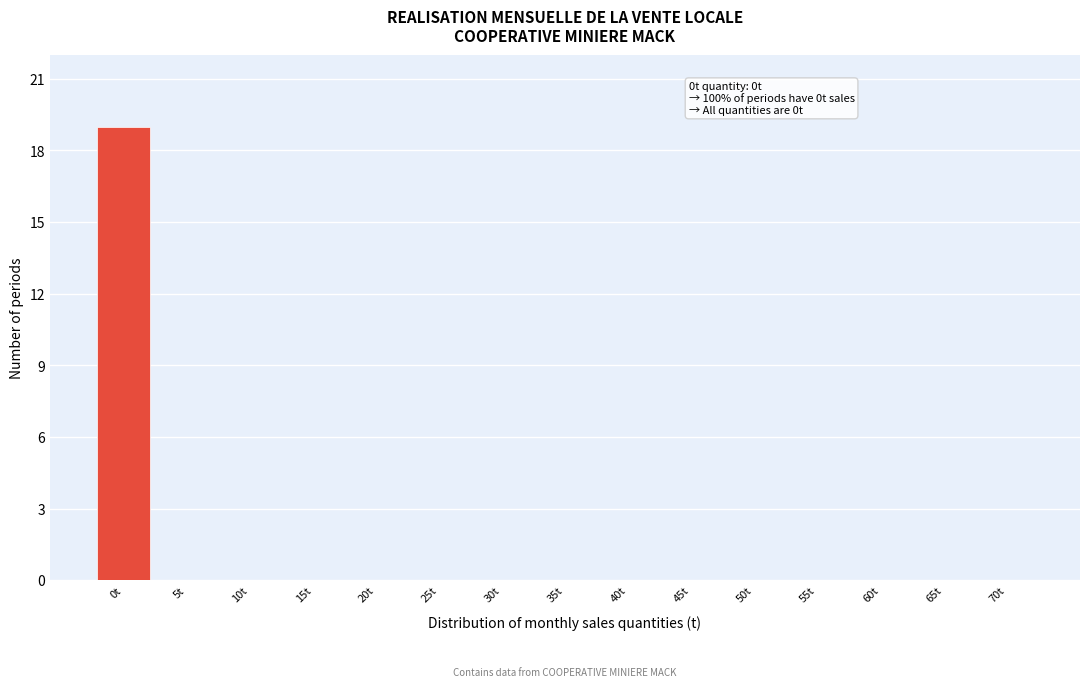

Reading left to right, extract all data points from this chart.

0t=19	5t=0	10t=0	15t=0	20t=0	25t=0	30t=0	35t=0	40t=0	45t=0	50t=0	55t=0	60t=0	65t=0	70t=0